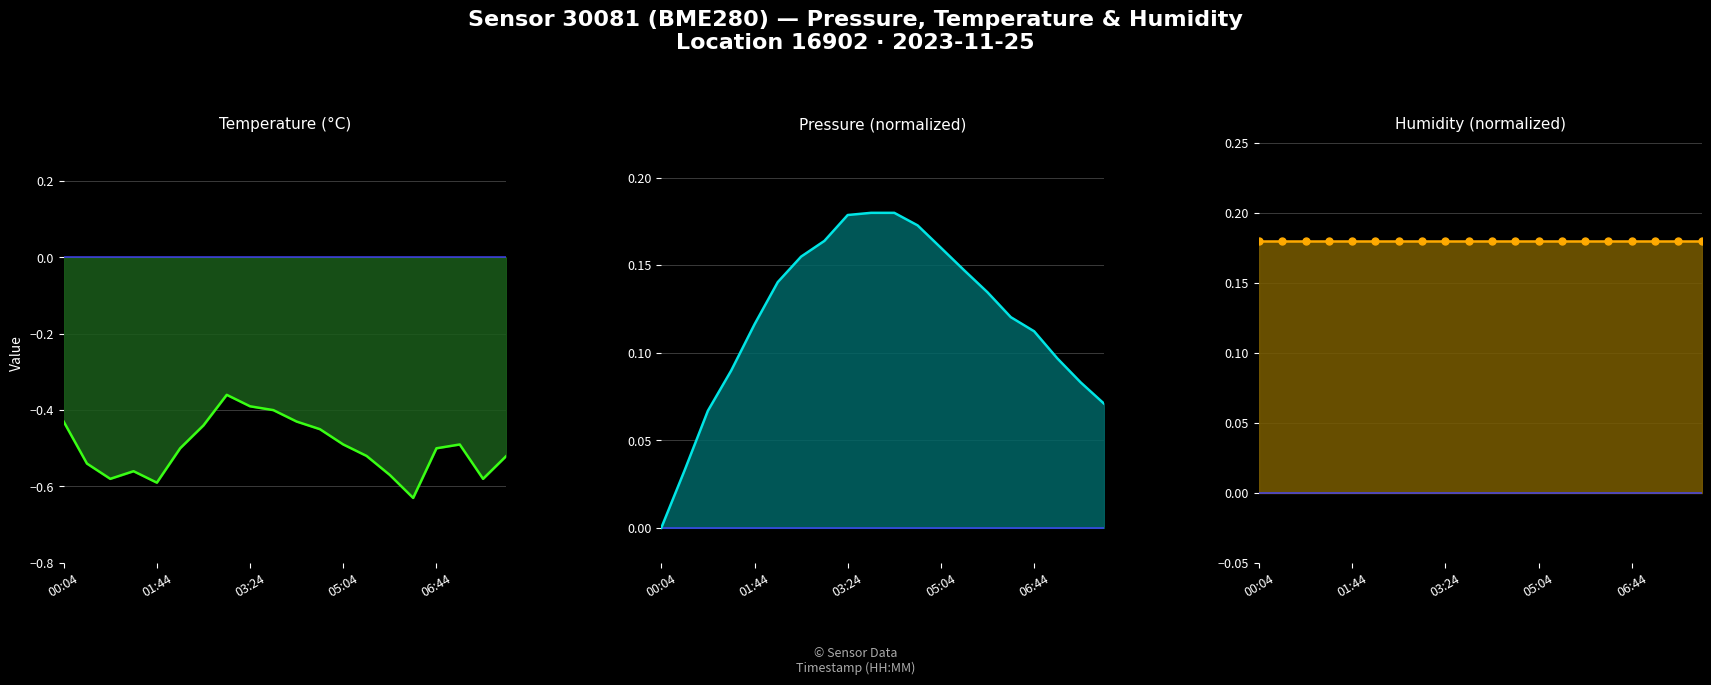

How many lines are shown in the chart?

3